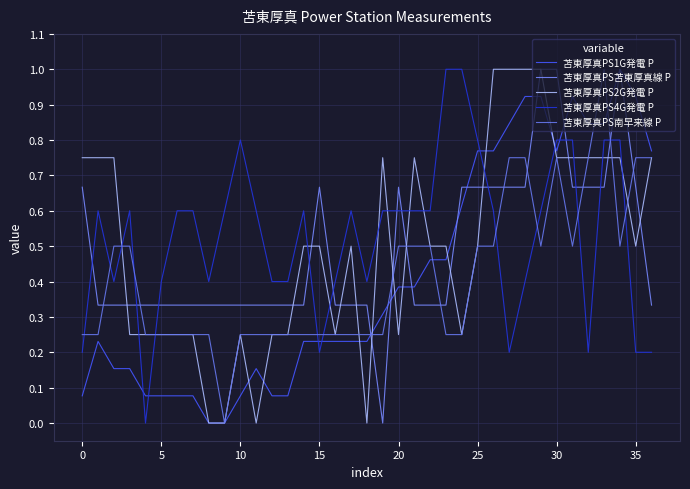

After their last crossing, which series has the higher values: 苫東厚真PS南早来線 P or 苫東厚真PS苫東厚真線 P?

苫東厚真PS南早来線 P